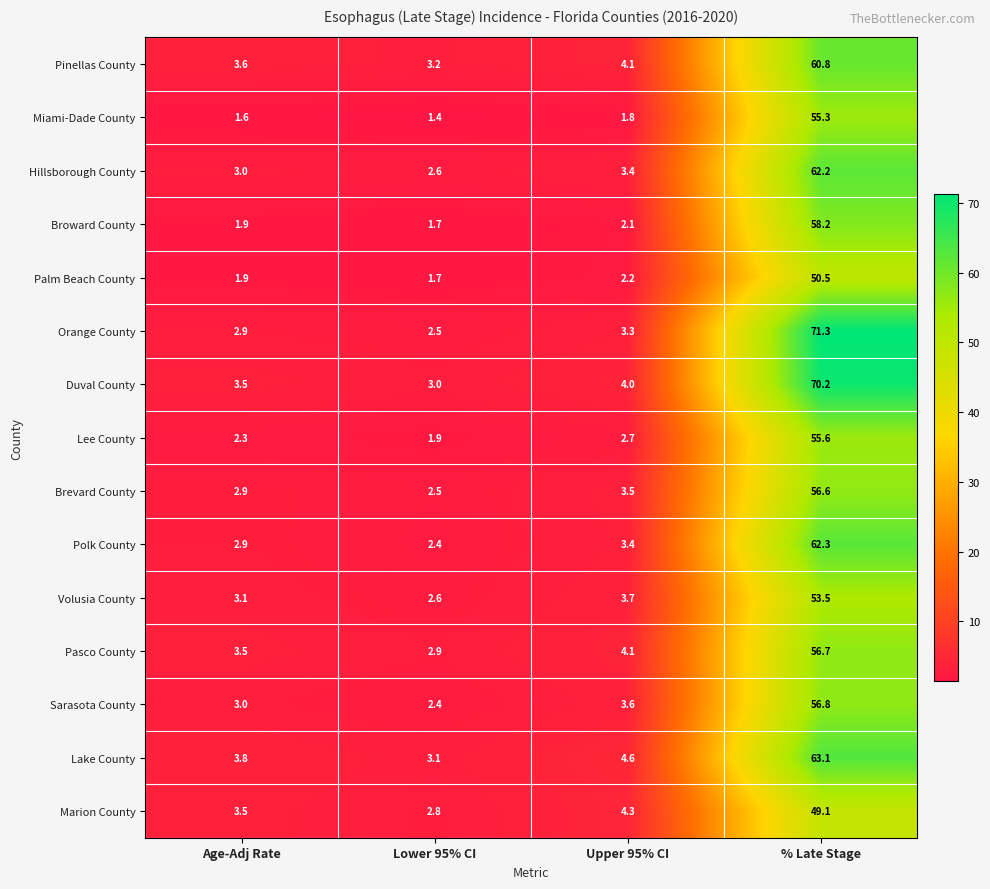

At which label does Orange County first exceed 3?

Upper 95% CI